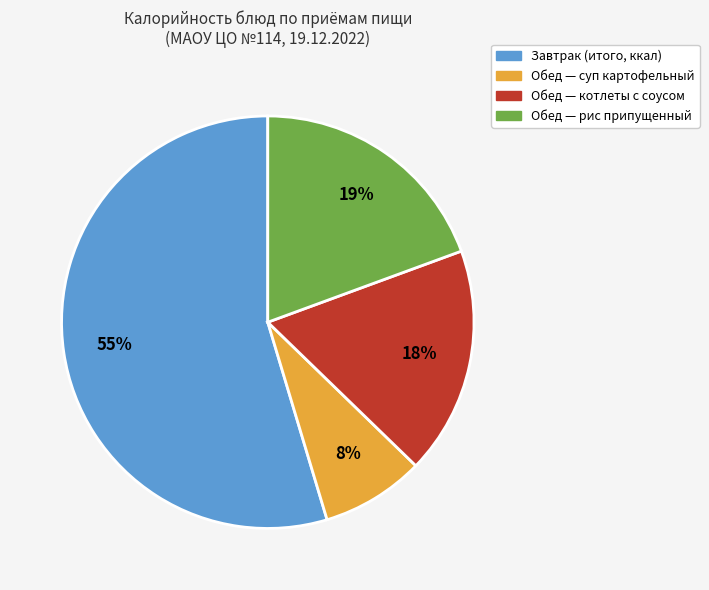

To the nearest percent, what is the difference between the largest and smallest slice percentages?

47%